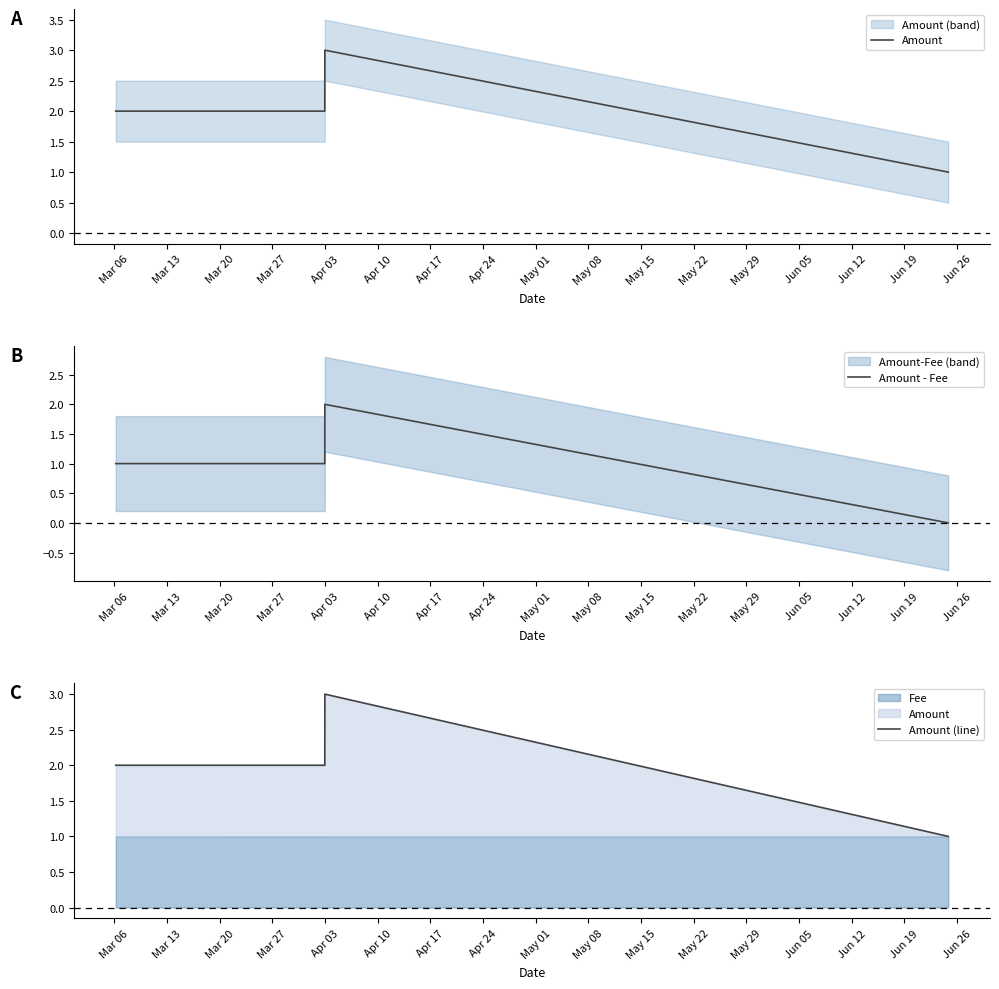

What is the difference between the maximum and second lowest values in the Amount series?

1.0